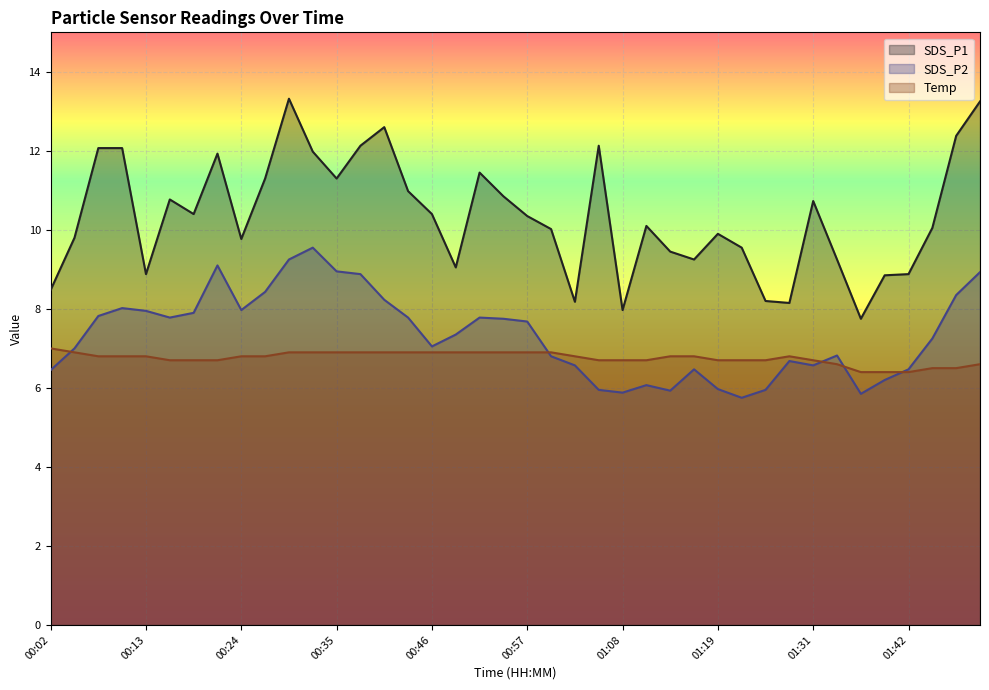

What is the label of the 27th point from the right?

00:38